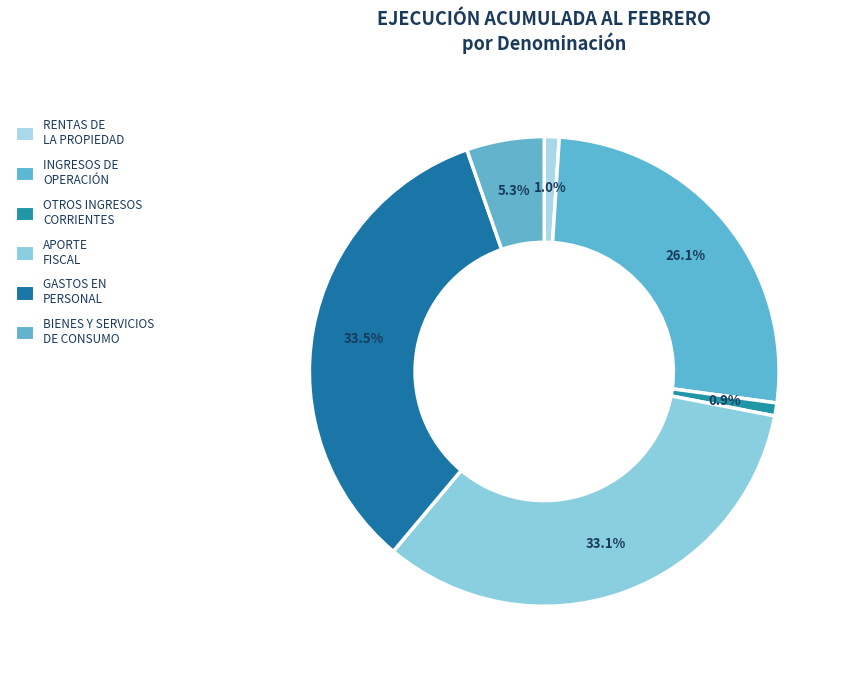

True or false: BIENES Y SERVICIOS DE CONSUMO accounts for 5% of the total.

True